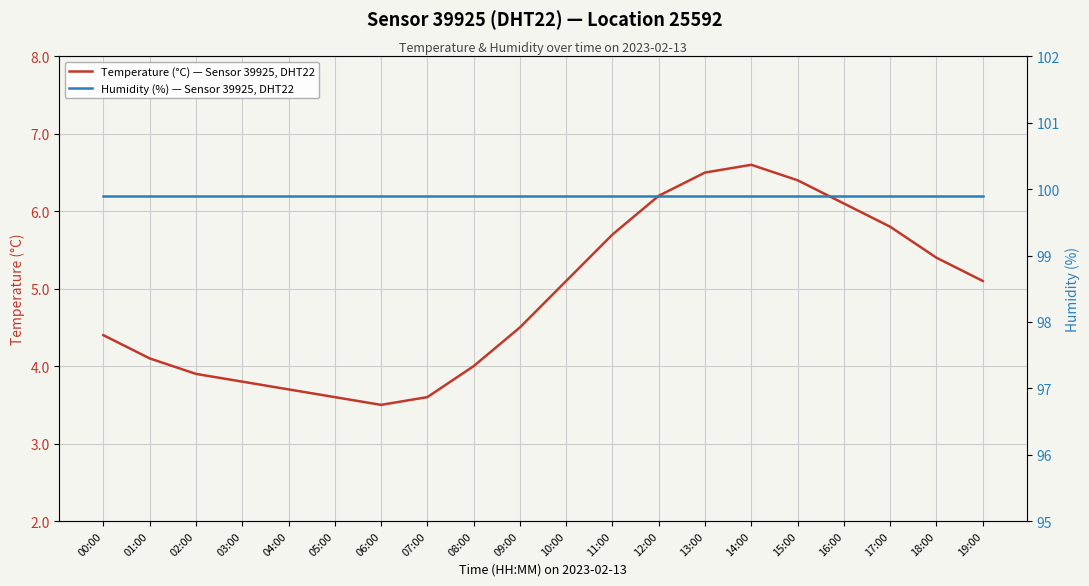

How many series are shown in this chart?

2